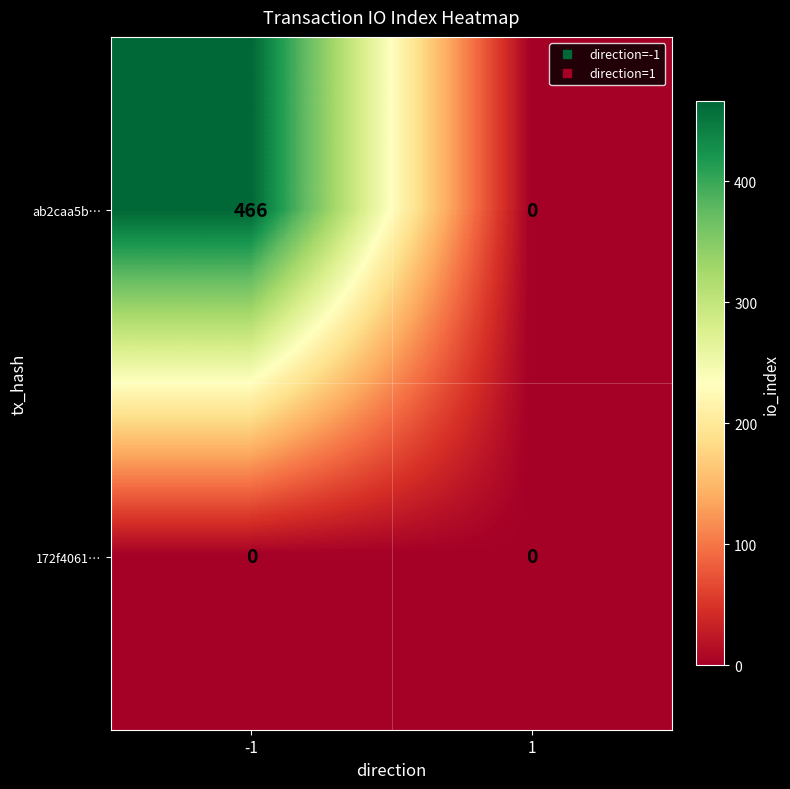

At which category is the sum across all series the highest?

-1